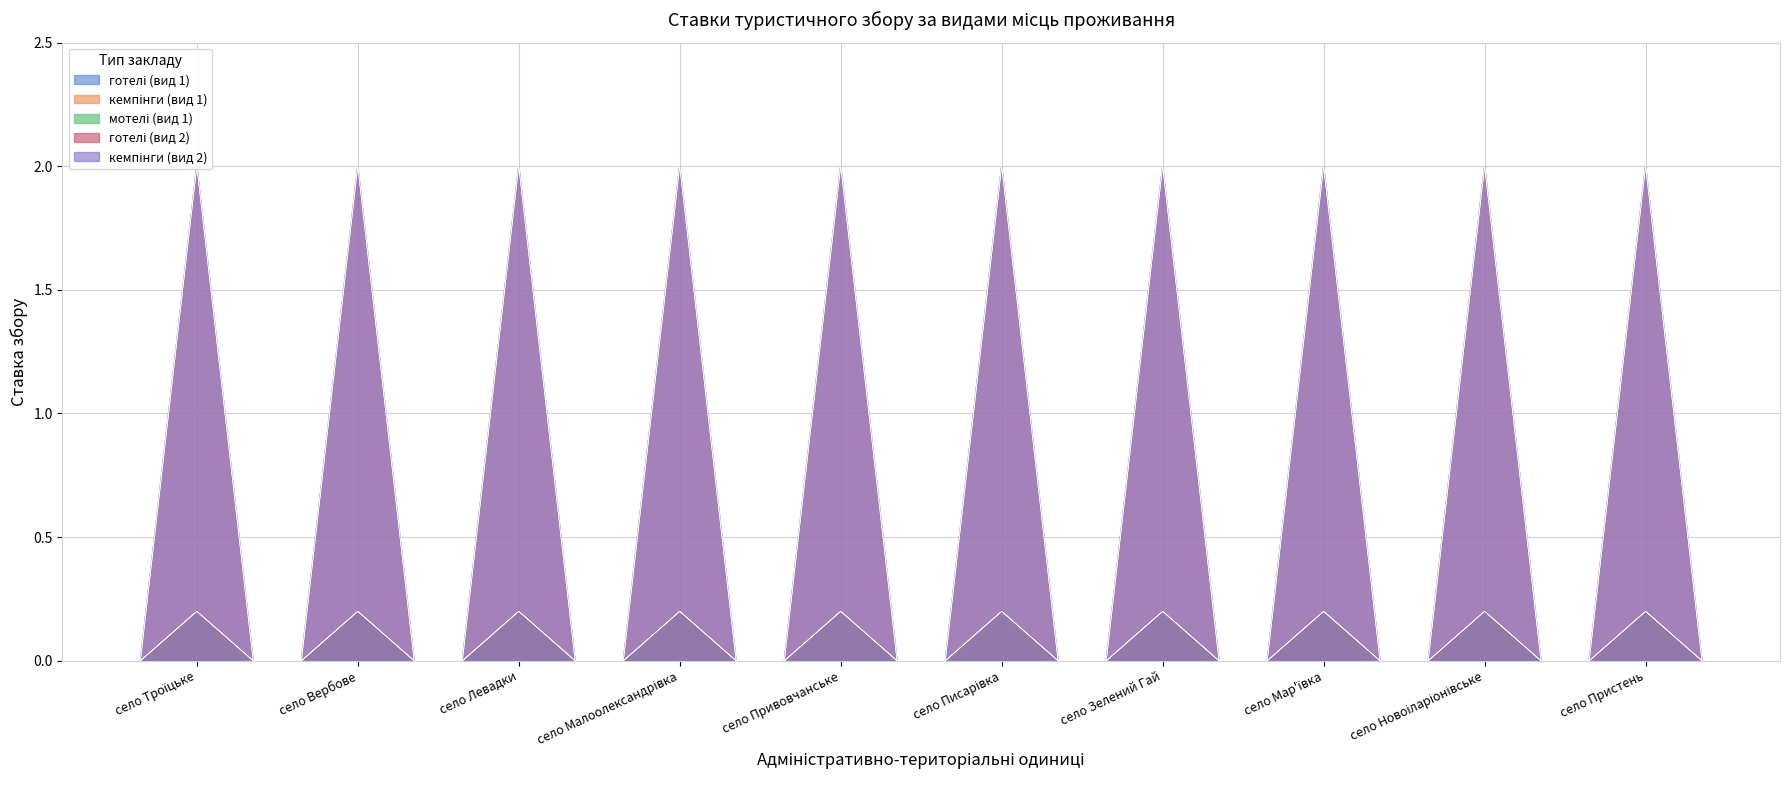

Count the number of data series in this chart.

5